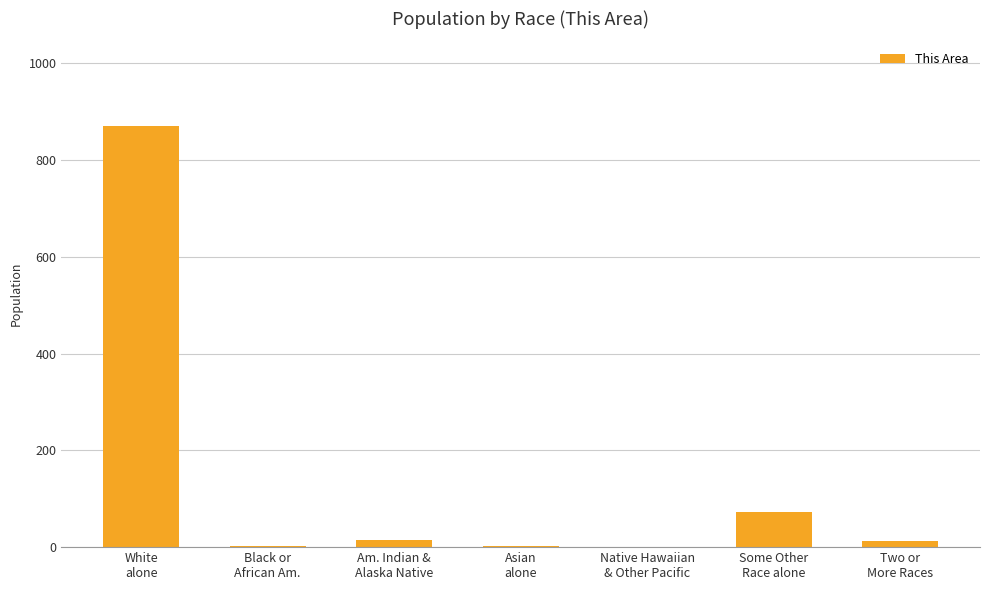

What is the greatest value displayed?

871